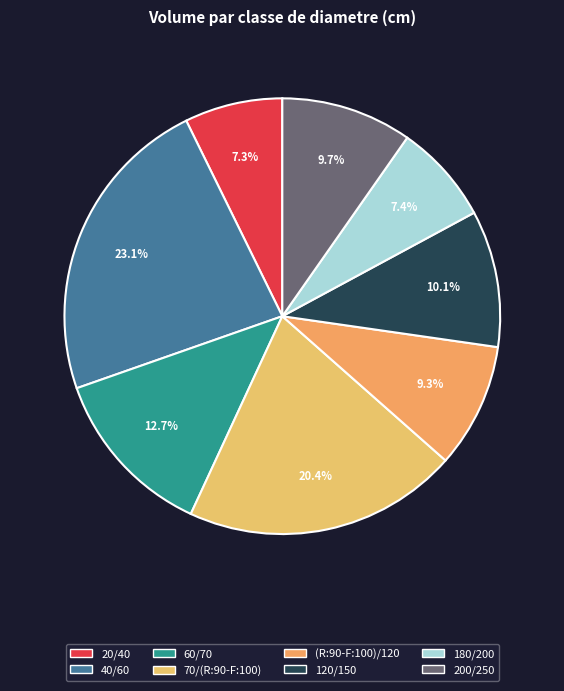

Is it true that 60/70 is 25% of the pie?

False